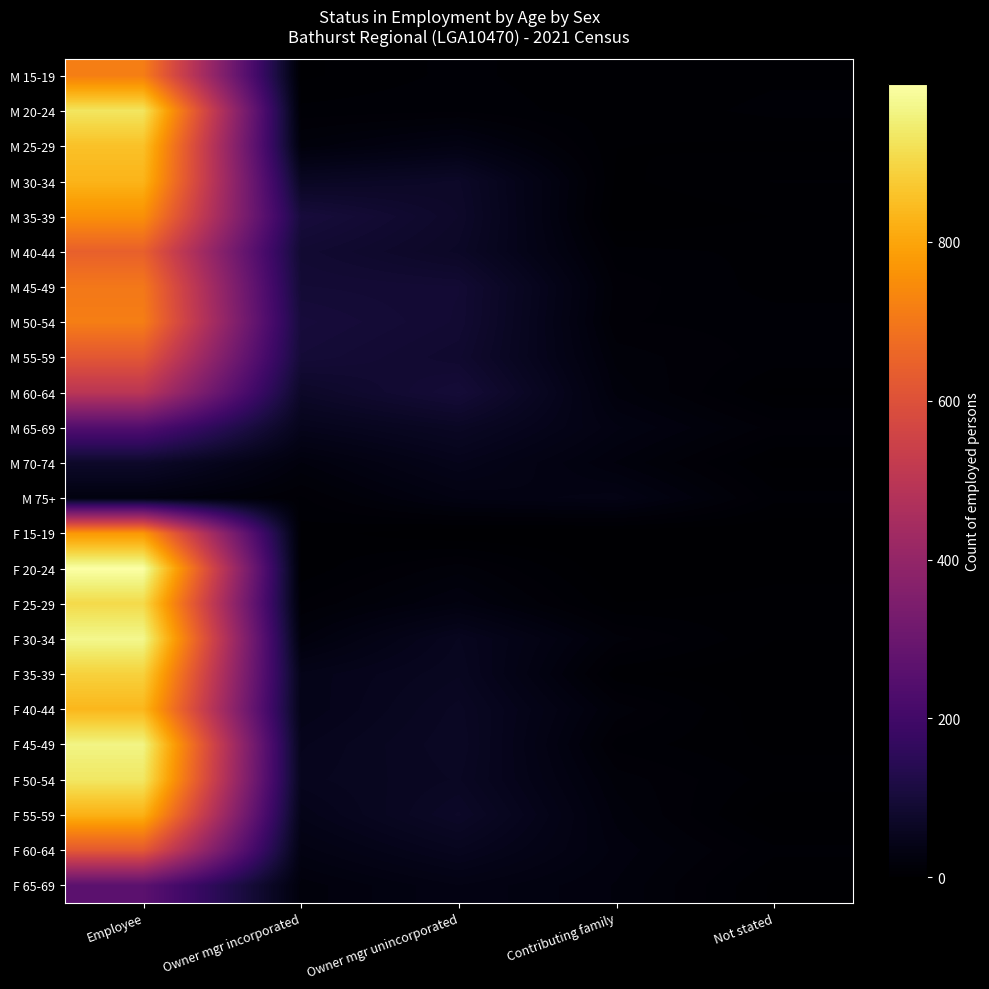

What is the difference between the highest and lowest values at Owner mgr unincorporated?

98